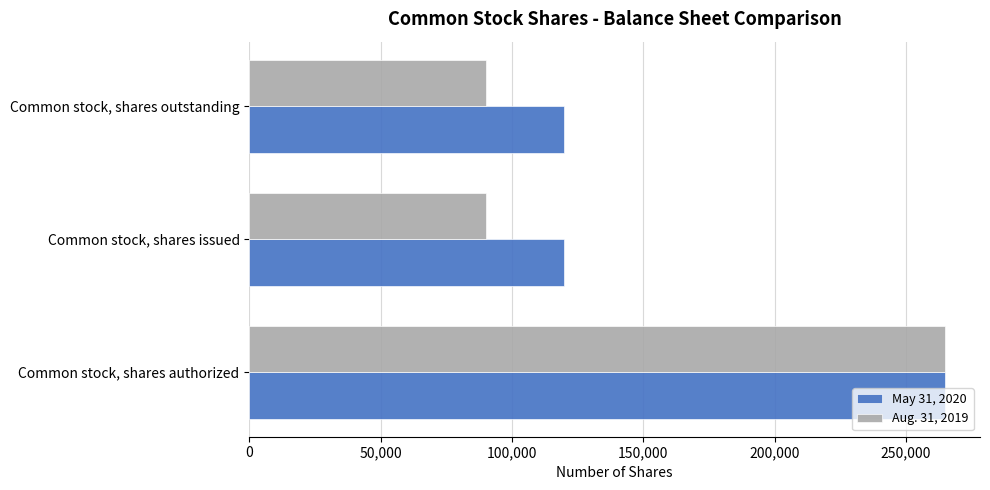

List the series in order of their overall mean, lowest first.

Aug. 31, 2019, May 31, 2020